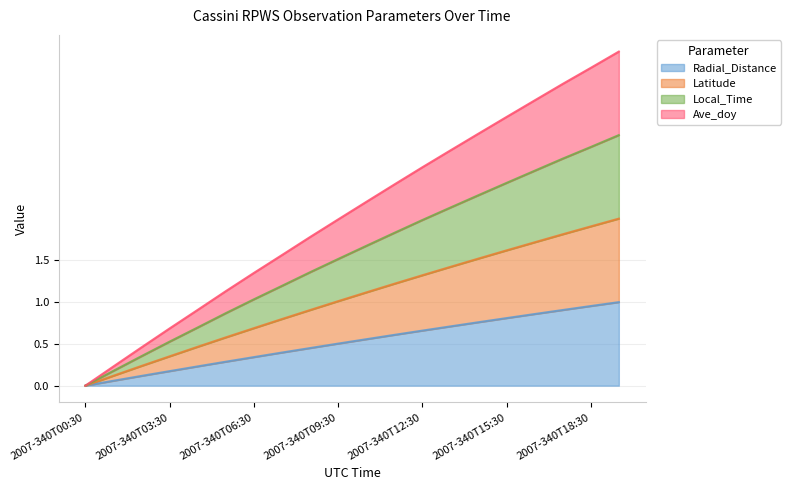

What is the difference between the highest and lowest values at 2007-340T19:30?

3.0